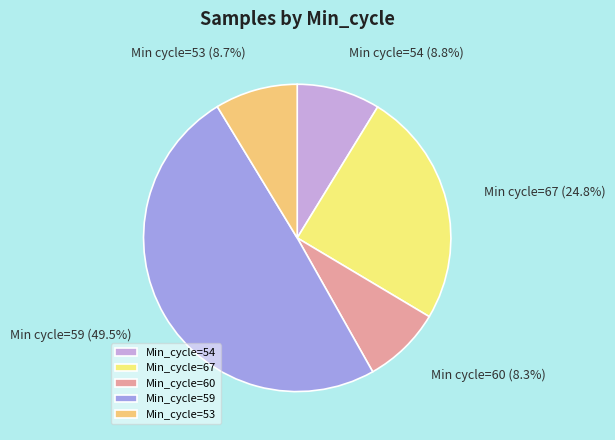

Do Min_cycle=60 and Min_cycle=67 together represent more than half of the pie?

No